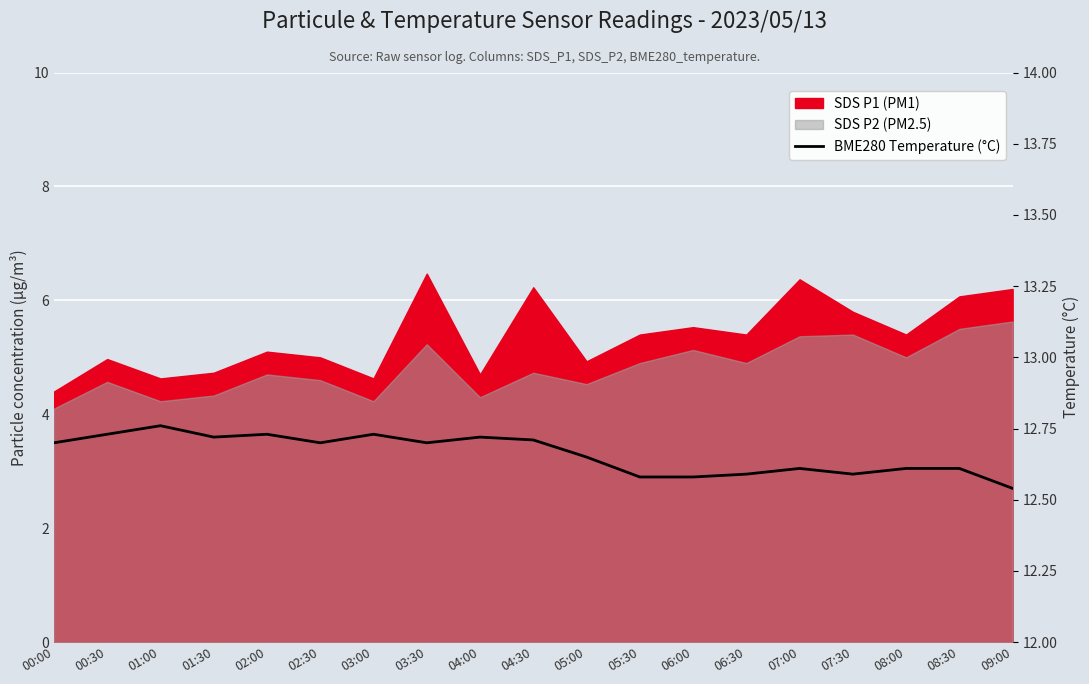

The chart shows a value of 2.7 at 01:00. True or false?

False